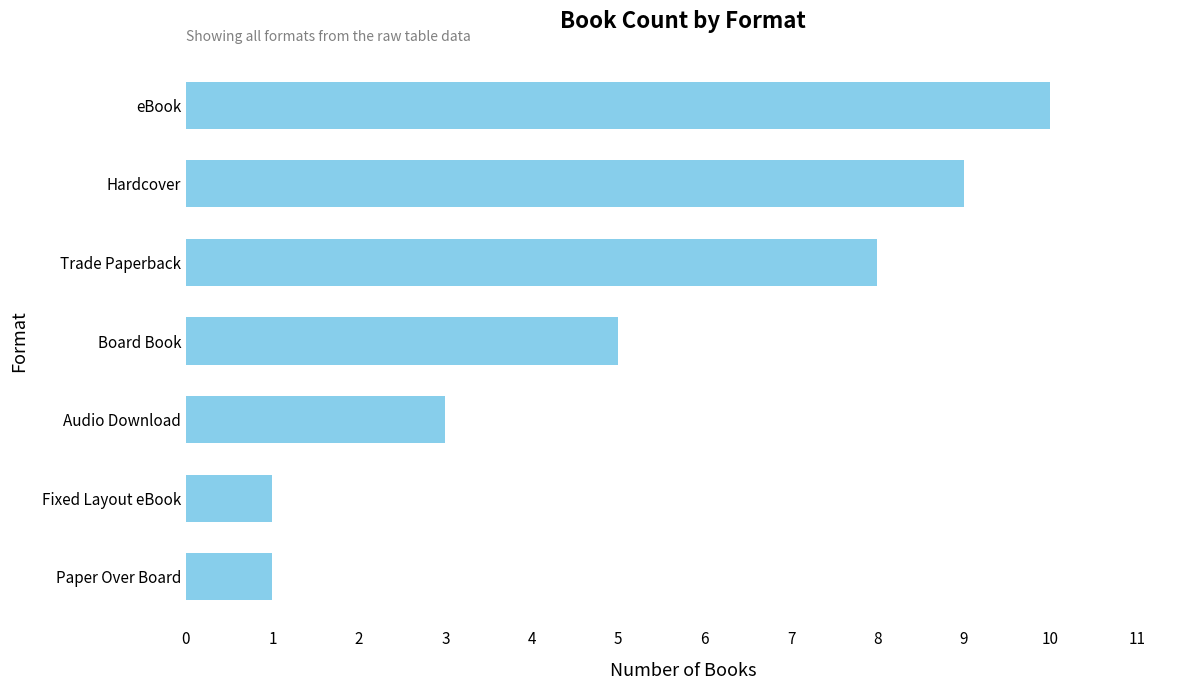

Reading bottom to top, extract all data points from this chart.

1	1	3	5	8	9	10